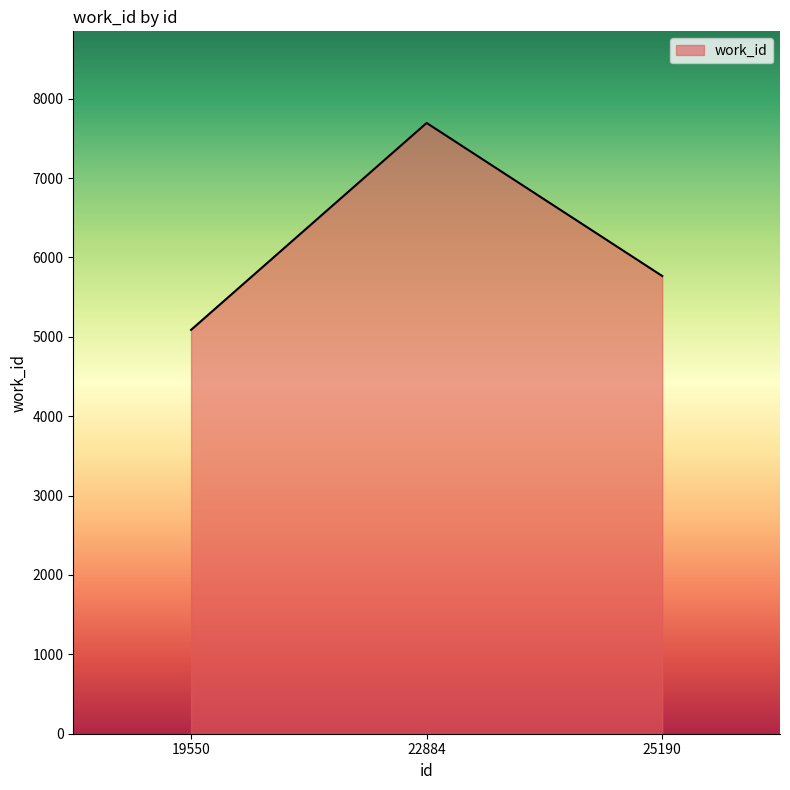

How many lines are shown in the chart?

1